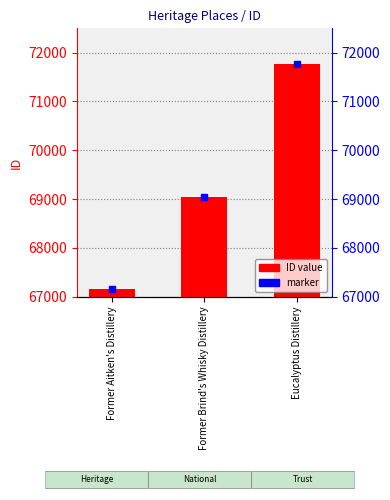

Approximately how many times larger is the value at Eucalyptus Distillery compared to Former Brind's Whisky Distillery?

1.0